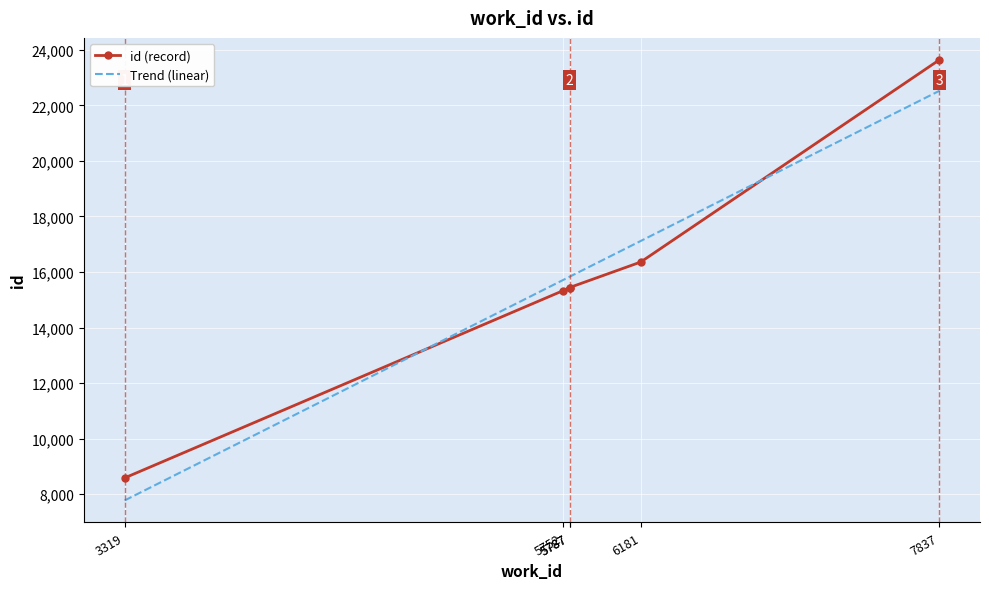

How many lines are shown in the chart?

1